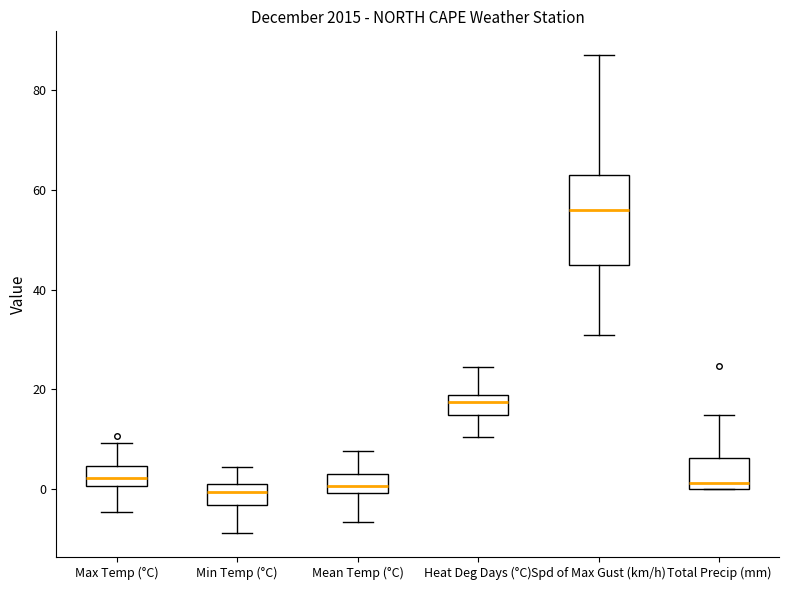

Reading left to right, read every box against the y-axis: the position of its median line, the range the box covers, and the ends of its whiskers. The values are not printed on the chart, so give them approximately, as read against the axis.

Max Temp (°C): median 2, box 0 to 4, whiskers -4 to 10
Min Temp (°C): median 0, box -4 to 2, whiskers -8 to 4
Mean Temp (°C): median 0 (inside the box), box 0 to 4, whiskers -6 to 8
Heat Deg Days (°C): median 18 (inside the box), box 14 to 18, whiskers 10 to 24
Spd of Max Gust (km/h): median 56, box 46 to 64, whiskers 32 to 88
Total Precip (mm): median 2, box 0 to 6, whiskers 0 to 14